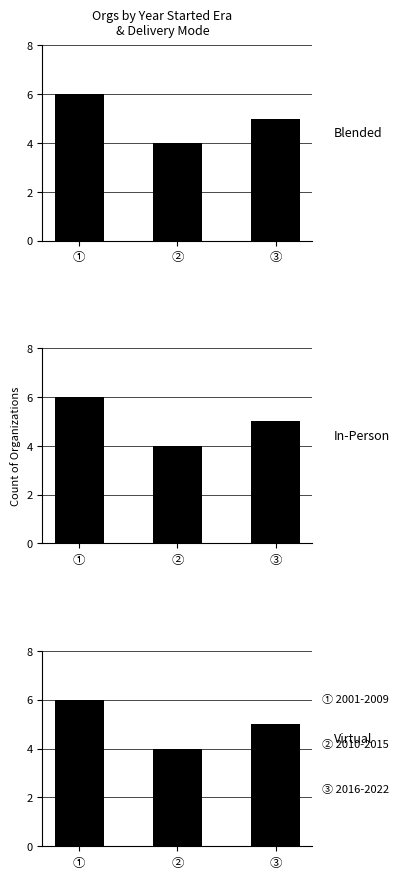

Rank the series at ② from lowest to highest value.

Blended, In-Person, Virtual